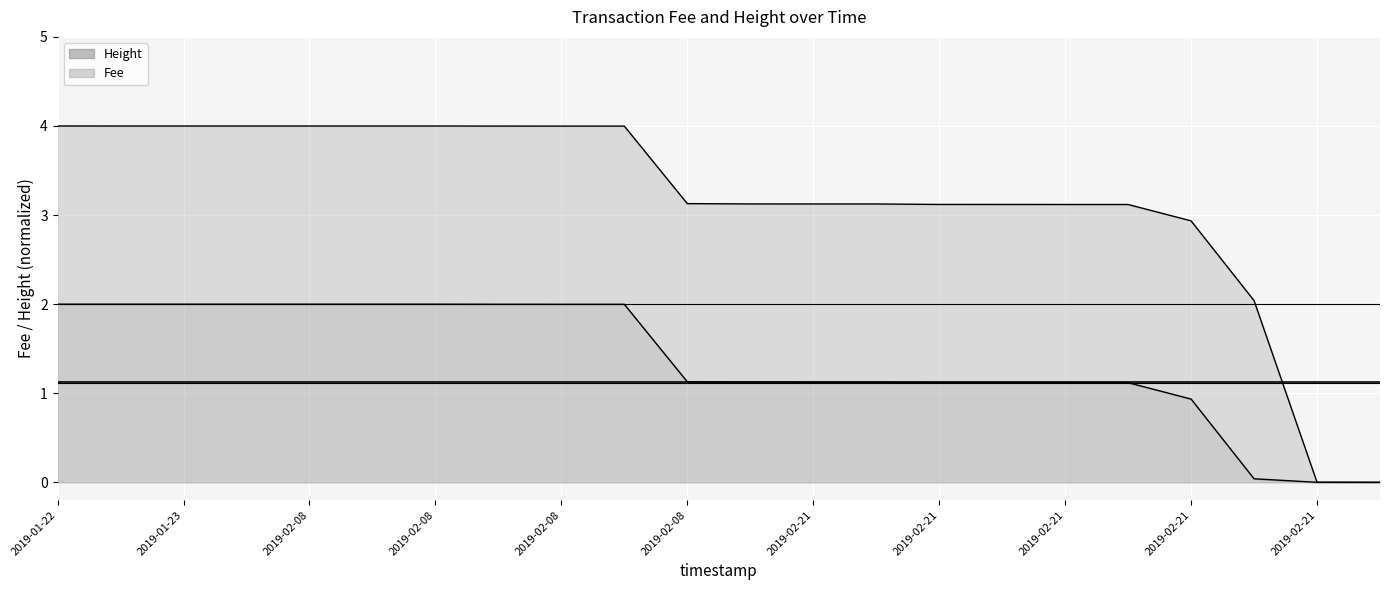

What is the approximate value at 2019-02-08 16:26:33?

2.0